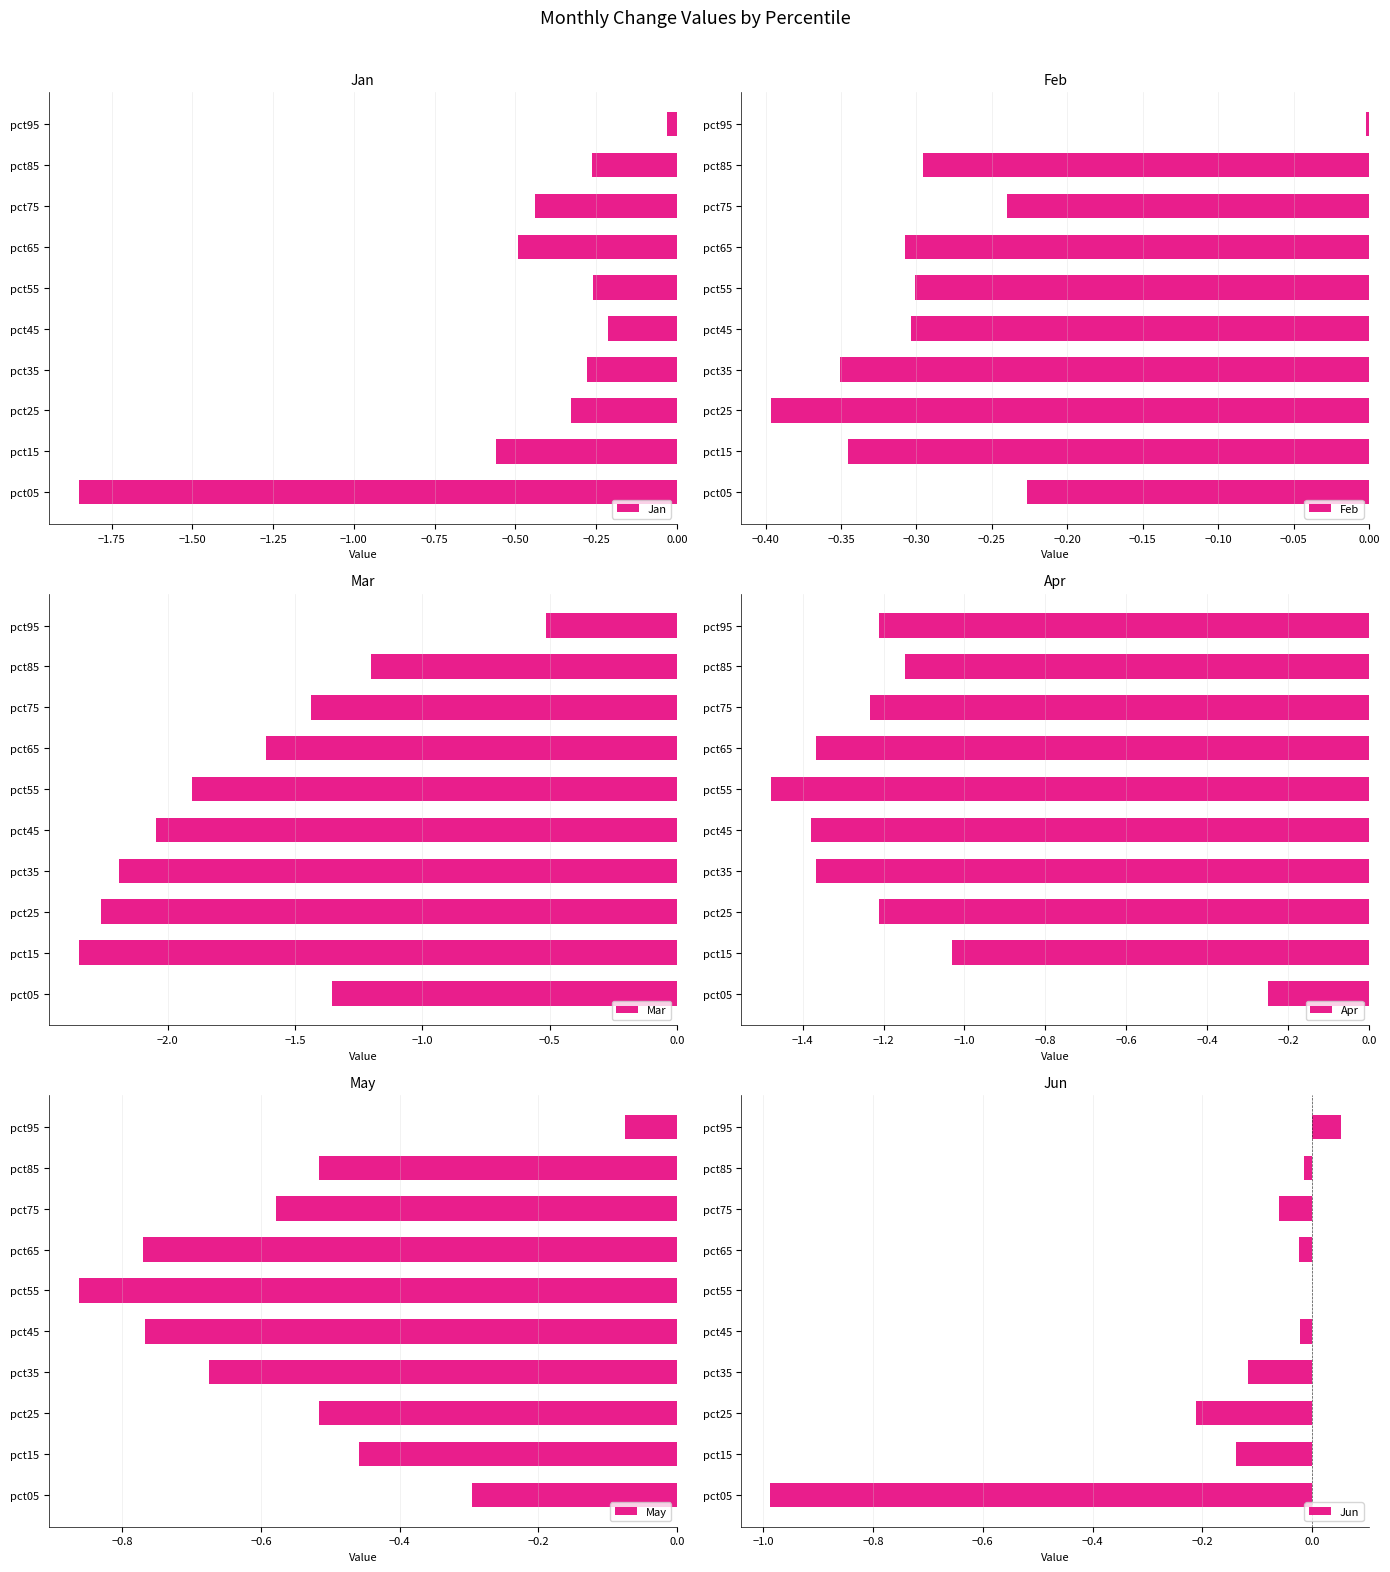

The Feb series shows -0.2 at pct65. True or false?

False